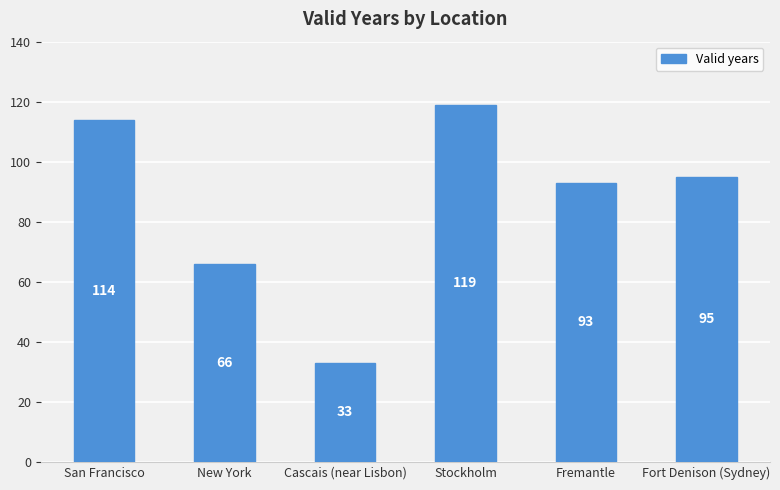

The value at Stockholm is 119. True or false?

True